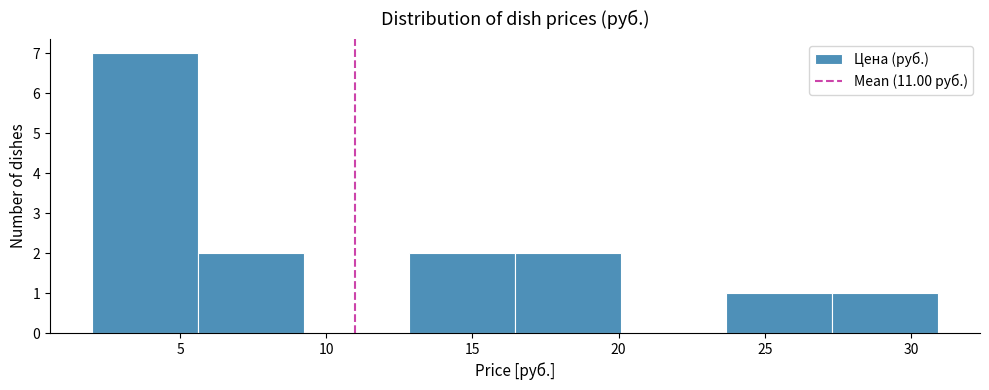

What is the height of the bar covering 23.5 to 27.5 on the x-axis? Neither the bar edges nor the heights are printed on the chart, so give them approximately, as read against the axes.

1